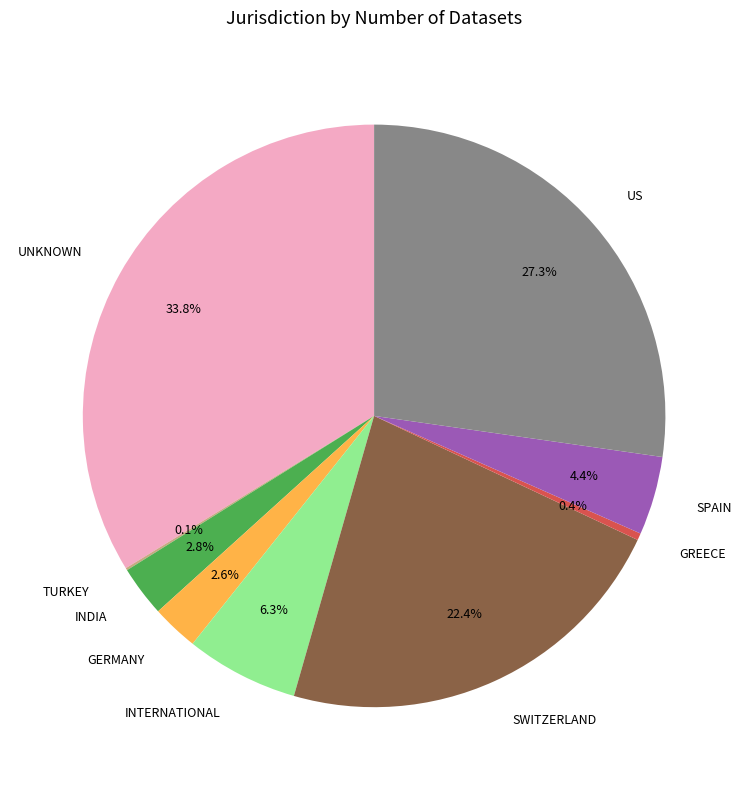

Which category has the biggest portion of the pie?

UNKNOWN